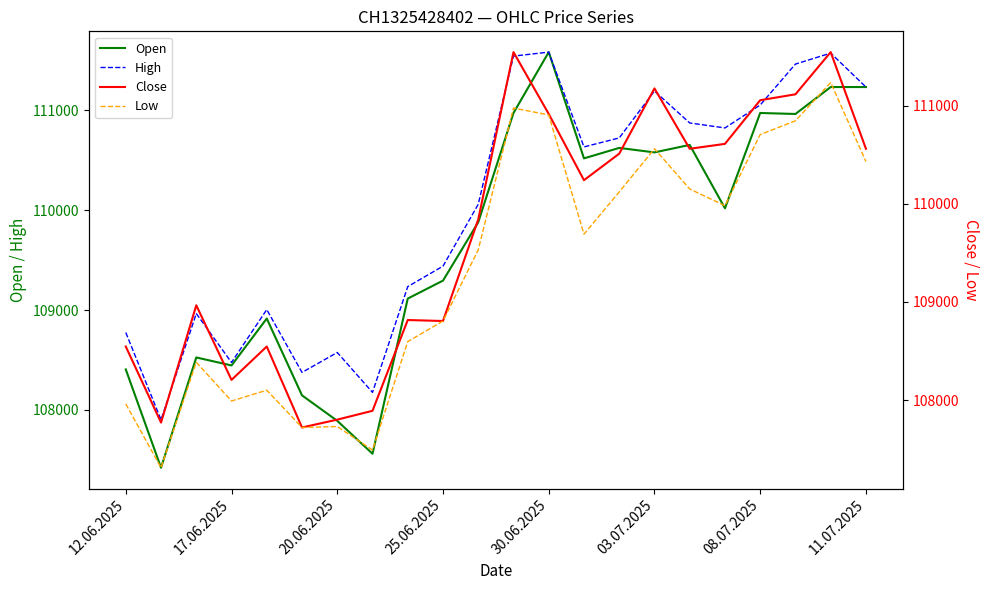

The High series shows 158272 at 08.07.2025. True or false?

False